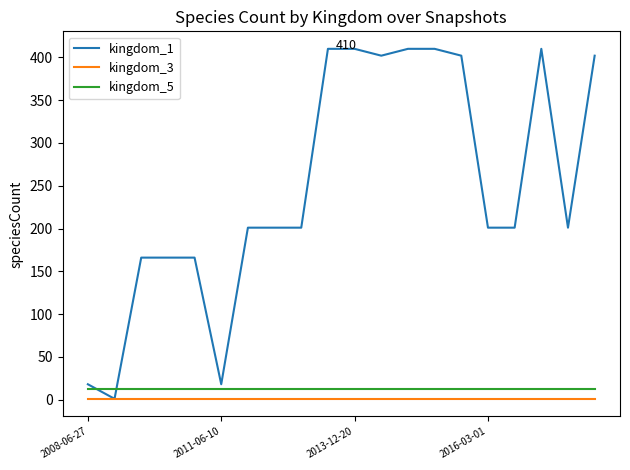

How many lines are shown in the chart?

3